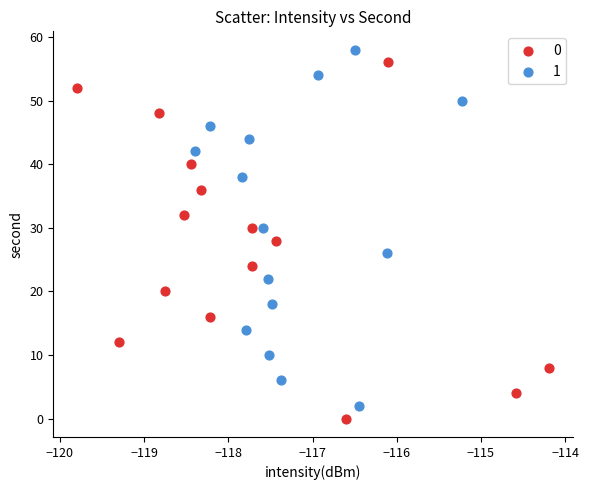

What are all the series names shown in the legend?

0, 1